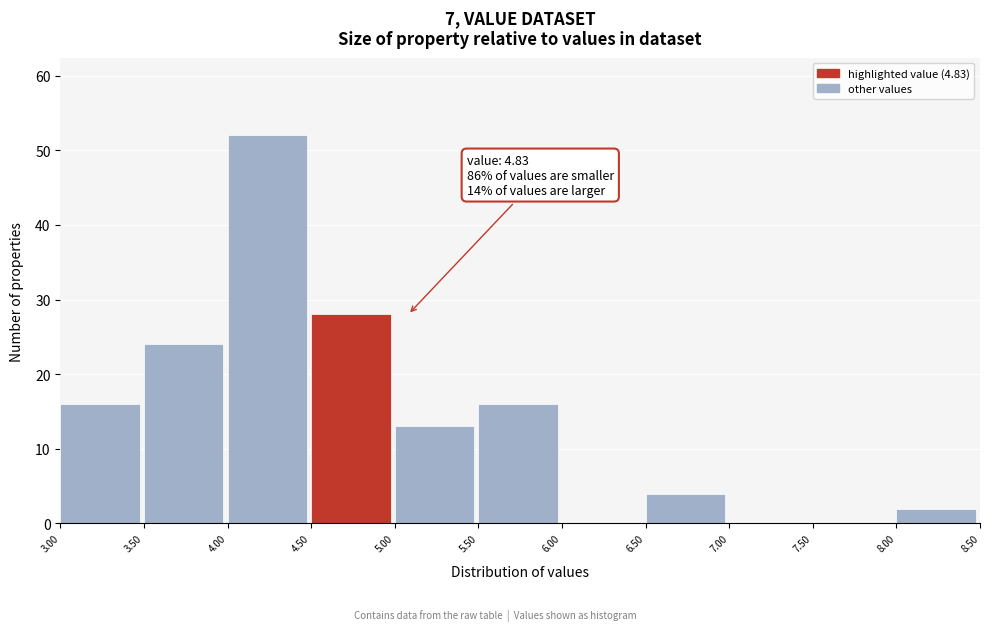

Over which range of the x-axis is the bar tallest?

4.00 to 4.50